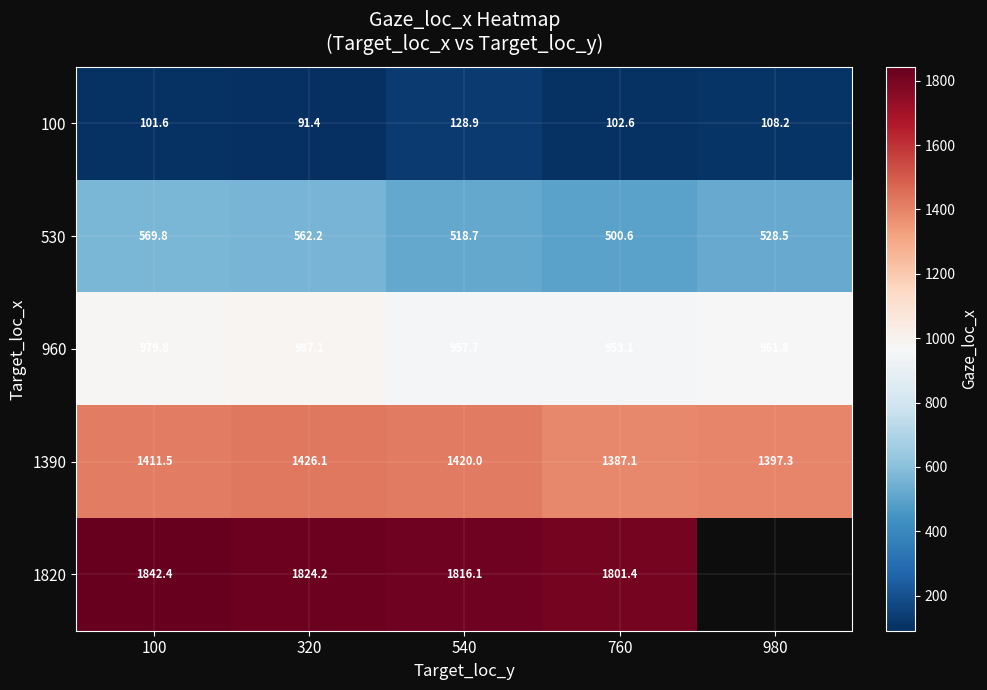

Is the value of 100 at 980 greater than the value of 1820 at 540?

No